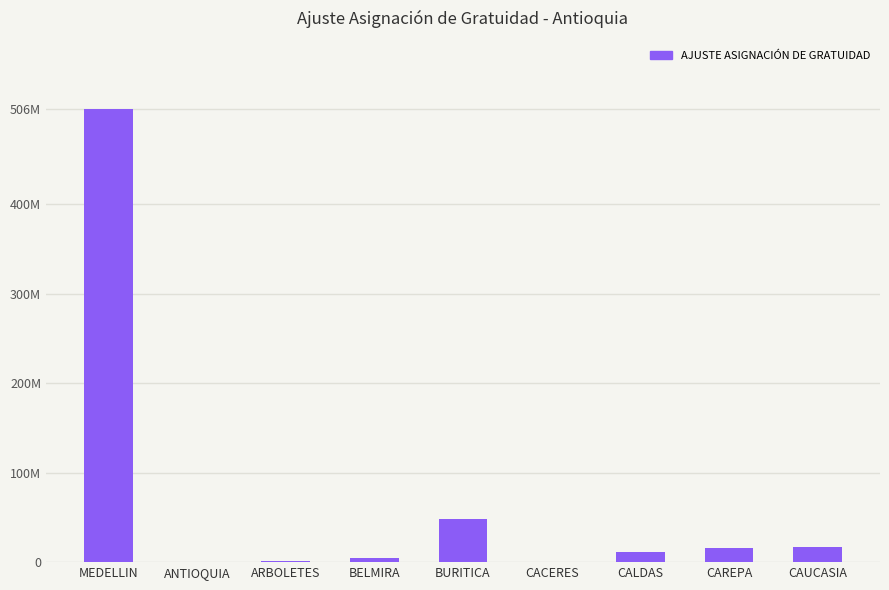

Are the bars horizontal?

No